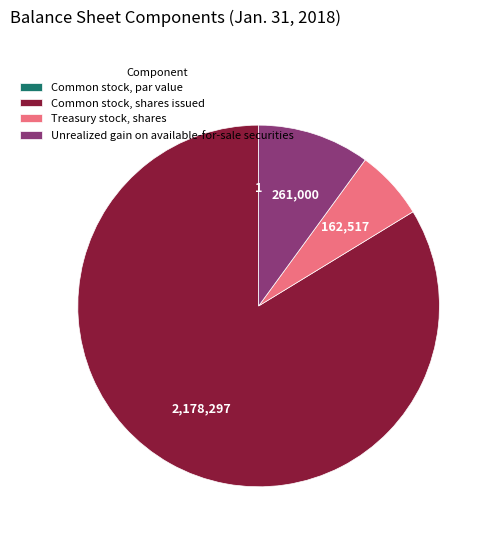

Between Unrealized gain on available-for-sale securities and Common stock, shares issued, which is larger?

Common stock, shares issued